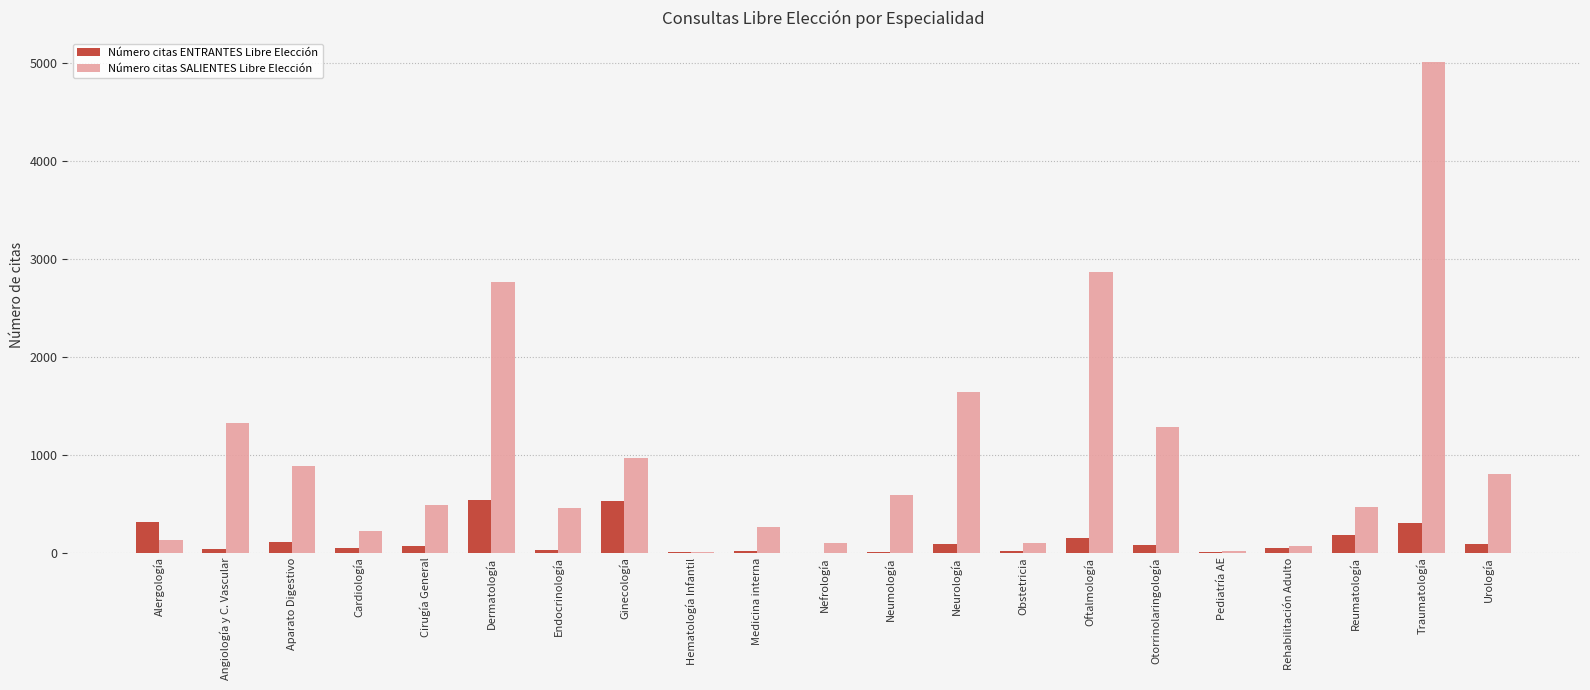

What is the maximum value for Número citas SALIENTES Libre Elección?

5001